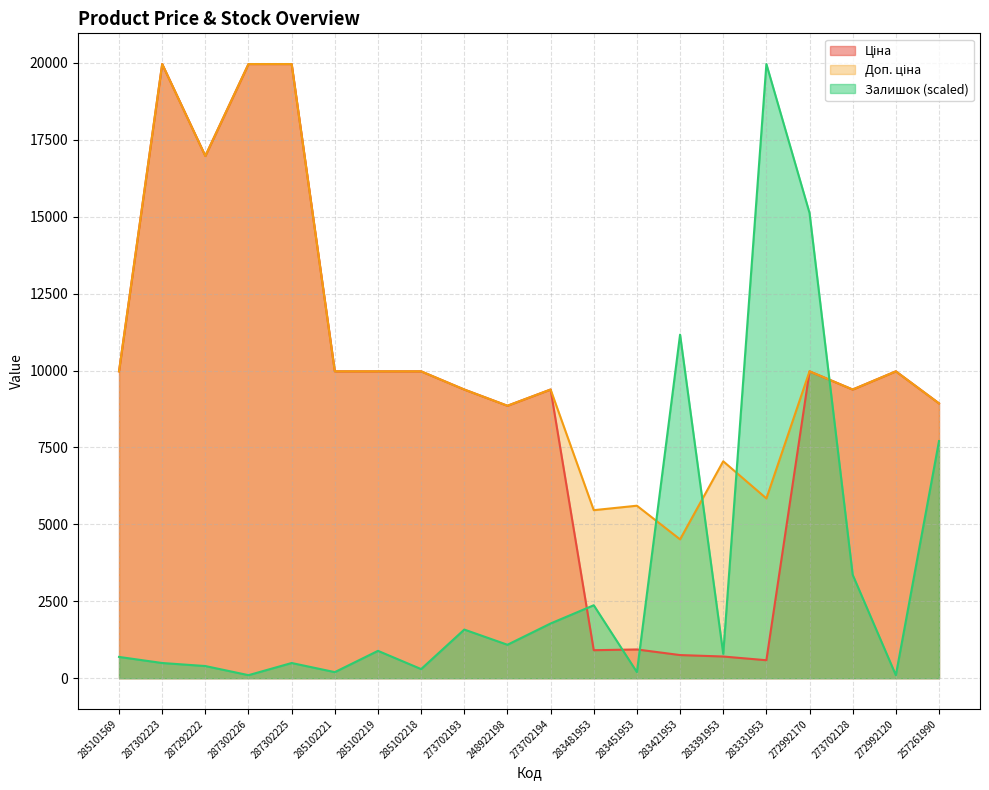

What is the difference between the maximum and minimum values in the Залишок series?

19865.3